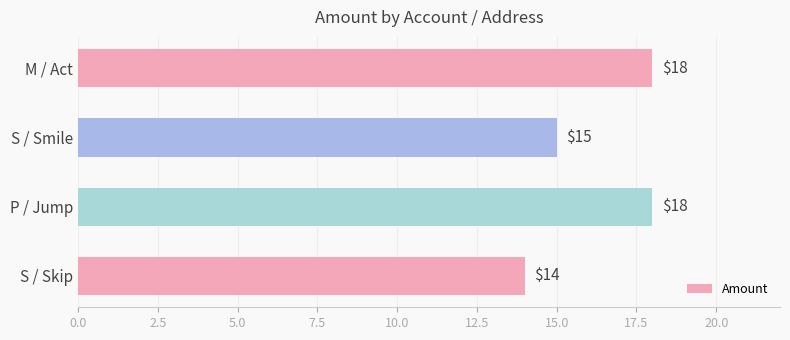

Where is the data nearest to the value 16?

S / Smile